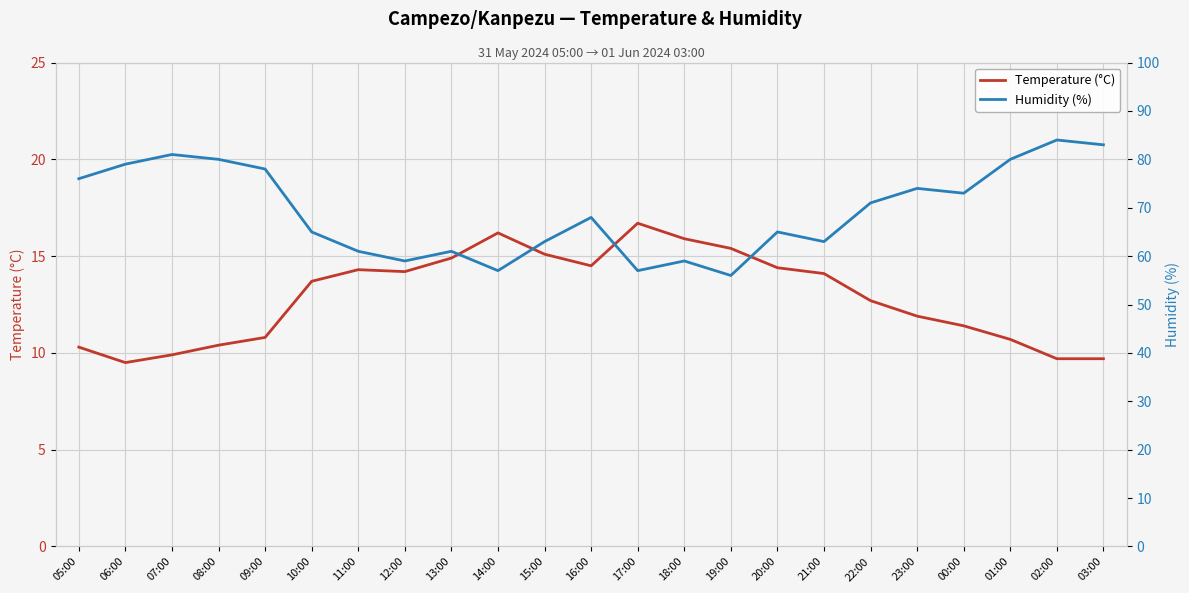

What is the difference between the Humidity (%) values at 03:00 and 08:00?

3.0